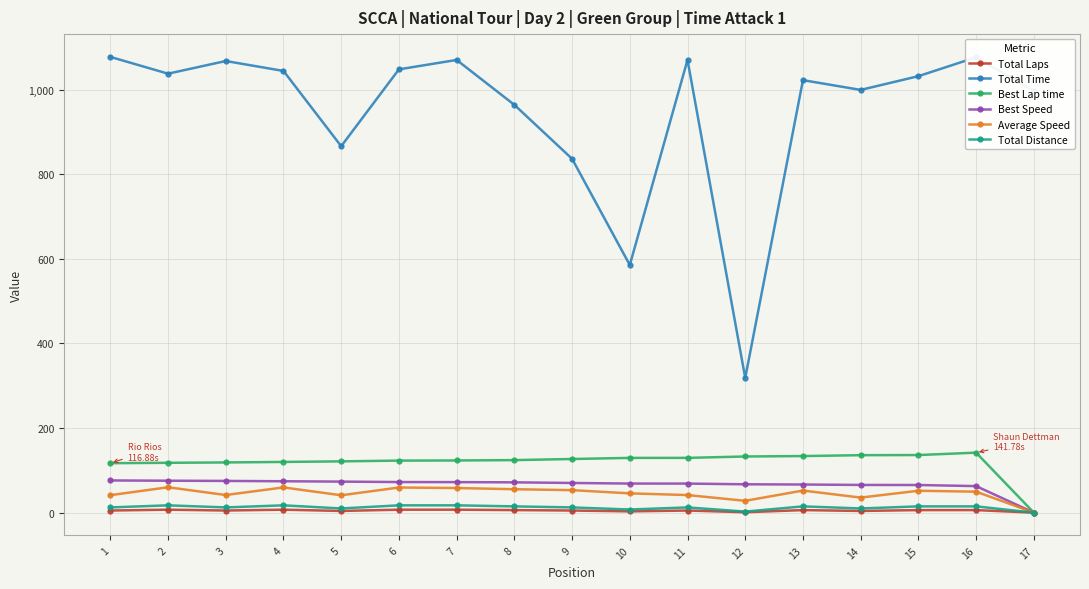

Is the value of Best Lap time at 3 greater than the value of Total Laps at 7?

Yes